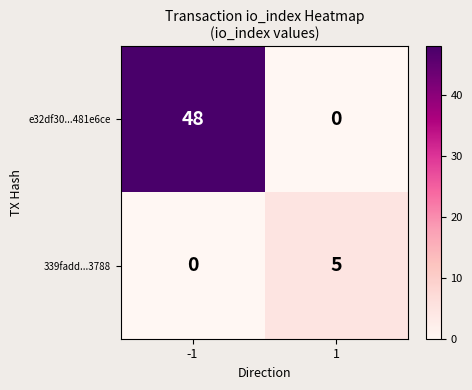

Count the number of categories in the chart.

2